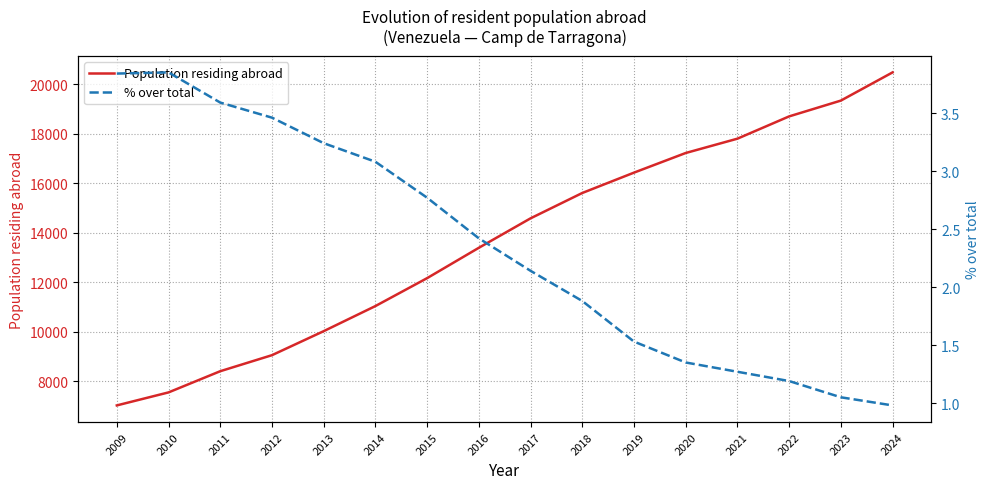

What is the spread (max minus min) of values at 2009?

7009.2